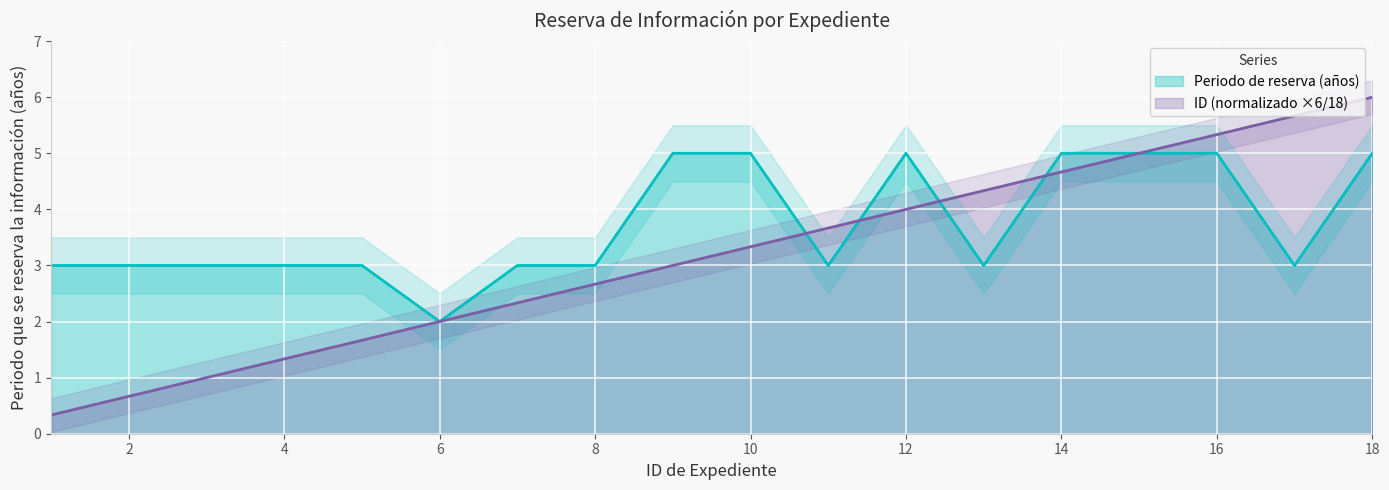

True or false: ID has more than 0 points higher than both neighbors.

False